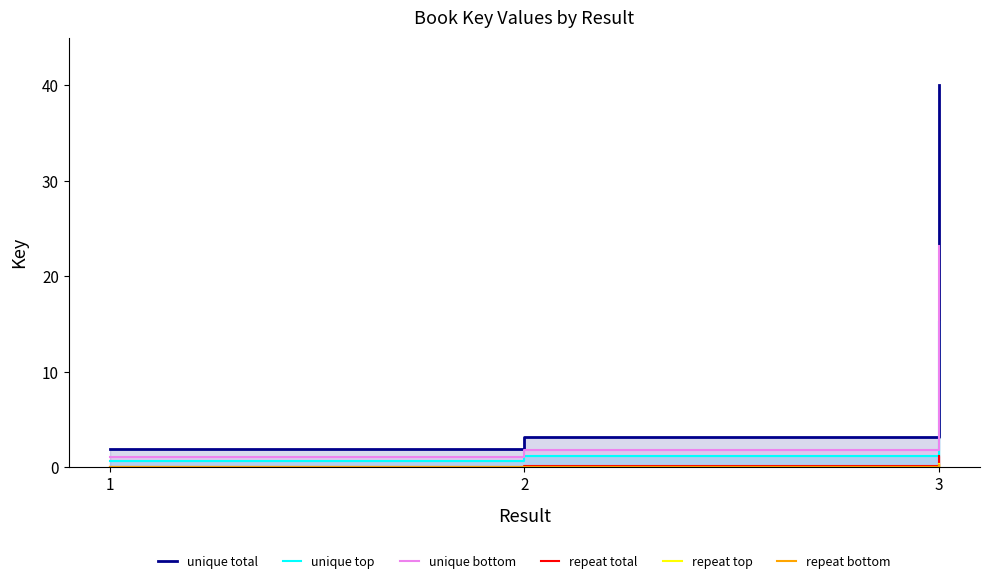

The value of repeat top at 2 is 0.0. True or false?

True